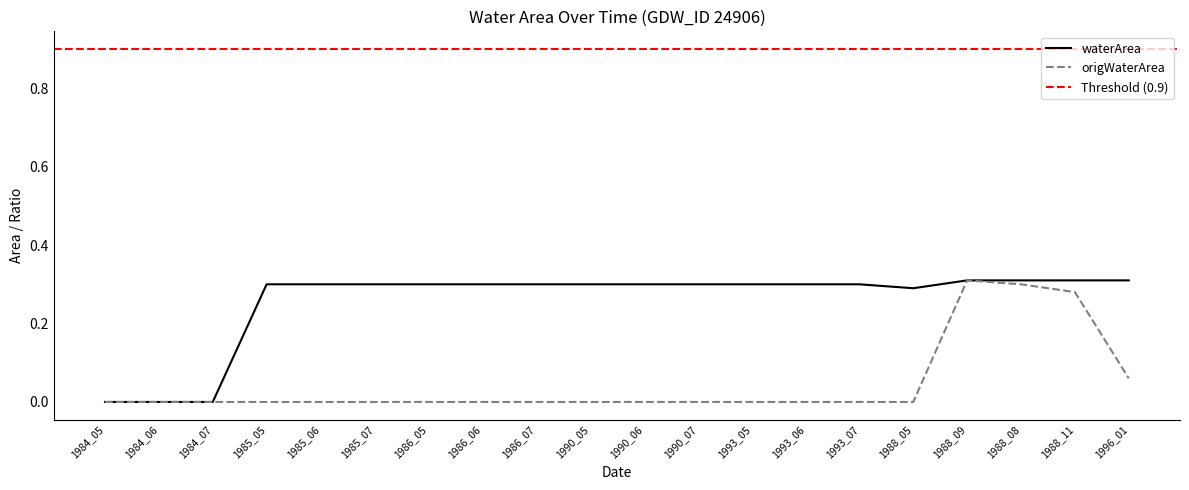

Reading left to right, what are all the values shown in this chart?

waterArea: 1984_05=0.0	1984_06=0.0	1984_07=0.0	1985_05=0.3	1985_06=0.3	1985_07=0.3	1986_05=0.3	1986_06=0.3	1986_07=0.3	1990_05=0.3	1990_06=0.3	1990_07=0.3	1993_05=0.3	1993_06=0.3	1993_07=0.3	1988_05=0.3	1988_09=0.3	1988_08=0.3	1988_11=0.3	1996_01=0.3
origWaterArea: 1984_05=0.0	1984_06=0.0	1984_07=0.0	1985_05=0.0	1985_06=0.0	1985_07=0.0	1986_05=0.0	1986_06=0.0	1986_07=0.0	1990_05=0.0	1990_06=0.0	1990_07=0.0	1993_05=0.0	1993_06=0.0	1993_07=0.0	1988_05=0.0	1988_09=0.3	1988_08=0.3	1988_11=0.3	1996_01=0.1